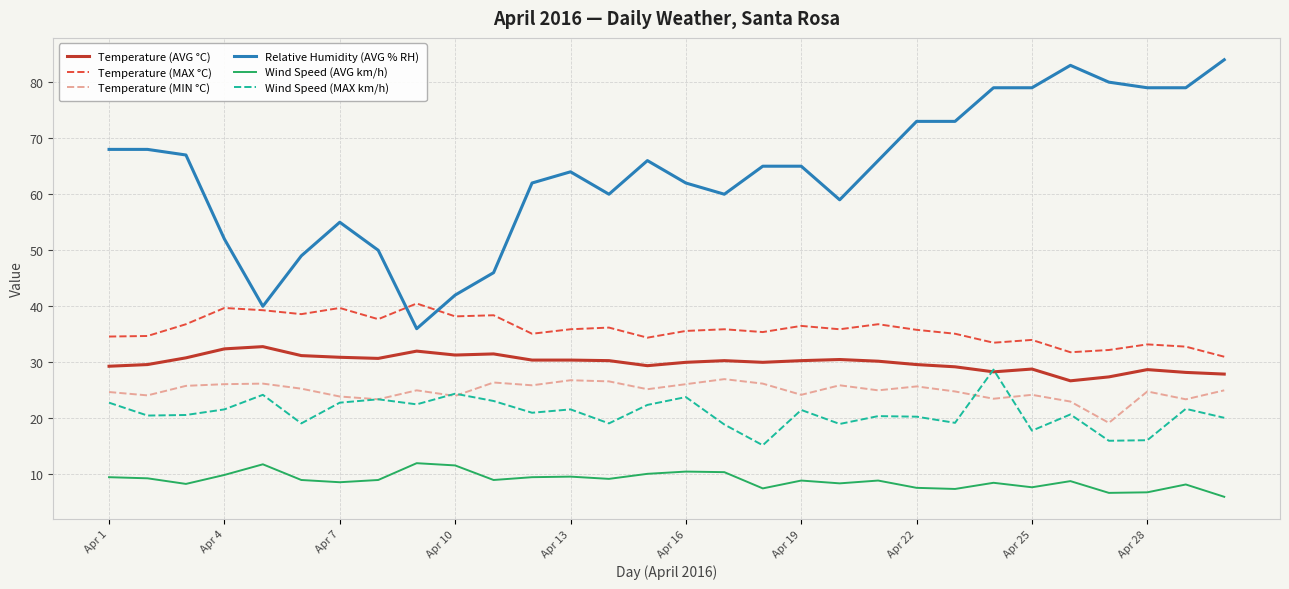

Which series has the largest range (max minus min)?

Relative Humidity (AVG % RH)